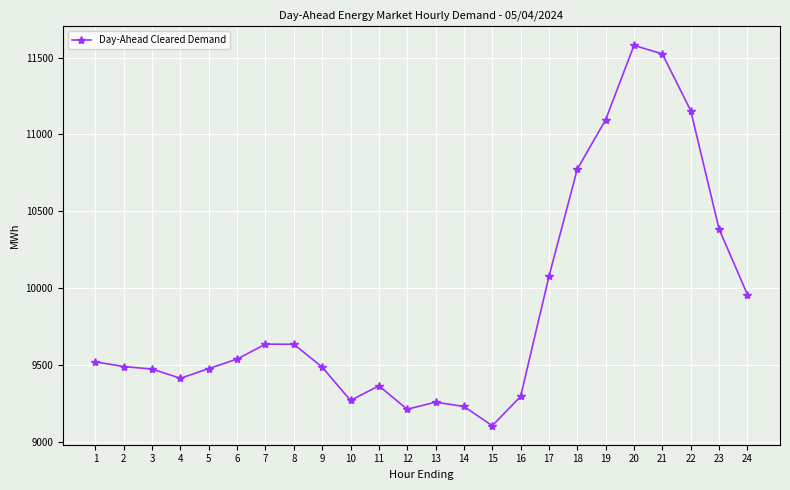

What is the change in value from 3 to 20?

+2103